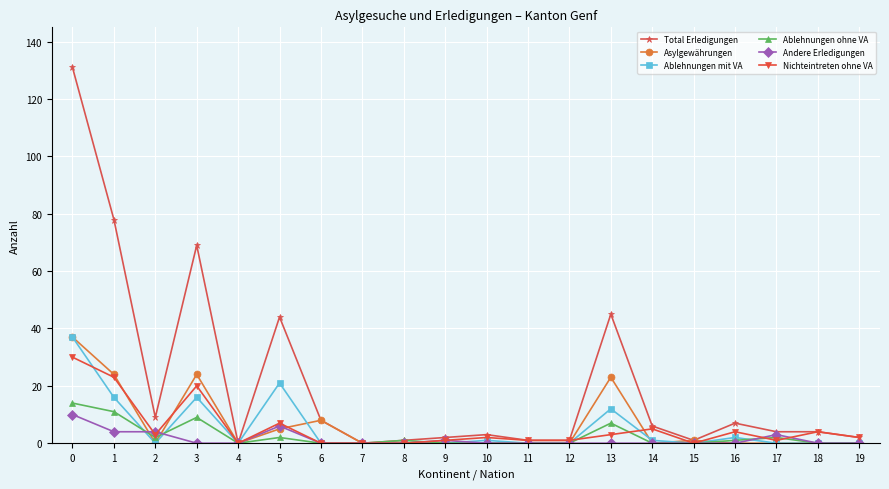

Which series has the largest total across all categories?

Total Erledigungen